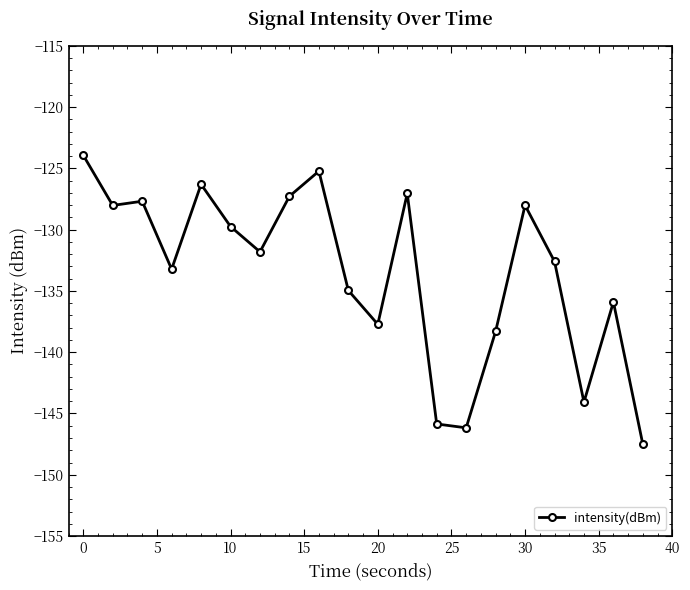

What is the maximum value shown in the chart?

-123.9